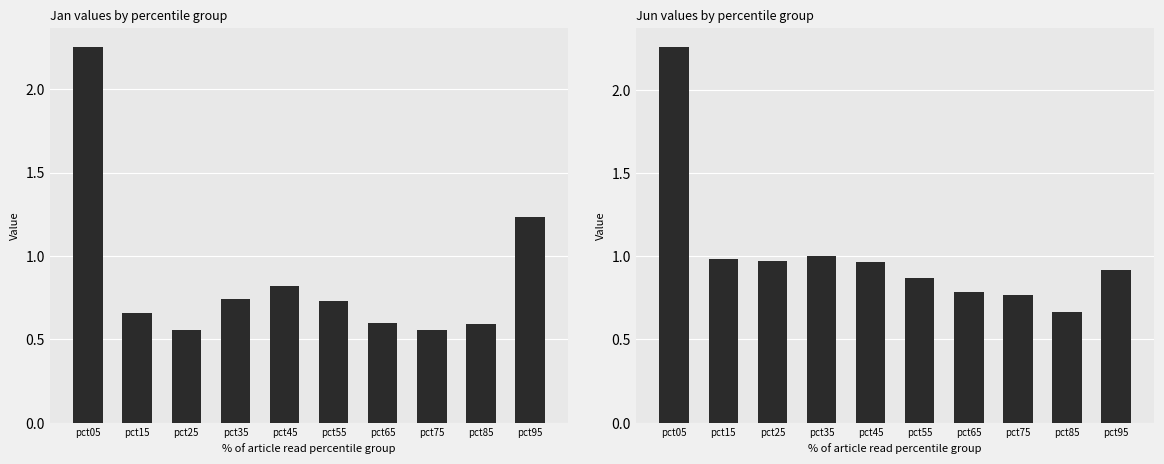

The Mar series shows 1.7 at pct95. True or false?

False